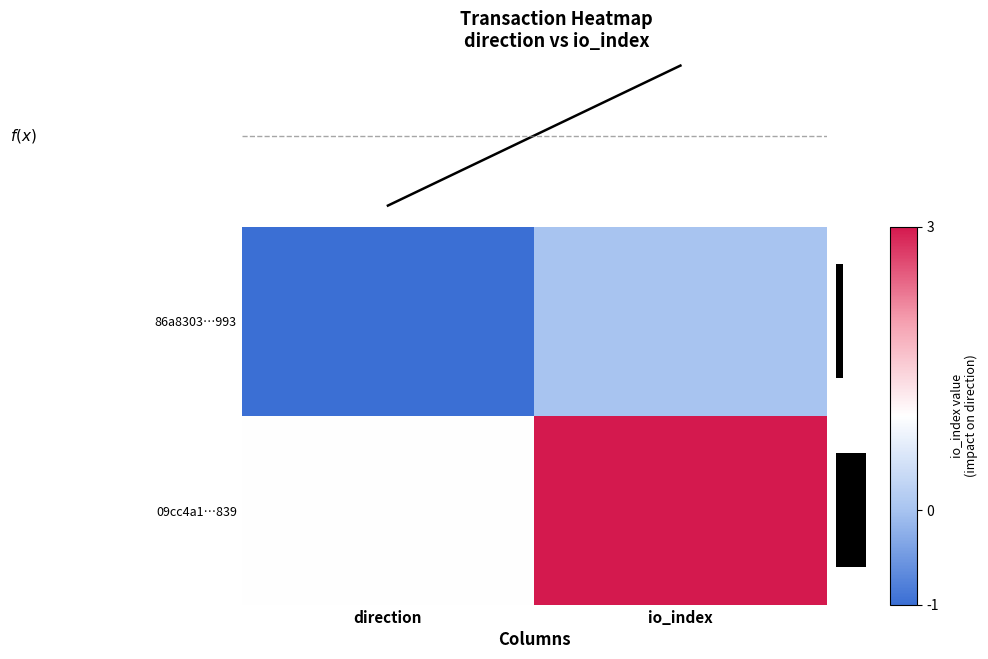

The value of 86a8303…993 at direction is -1.0. True or false?

True